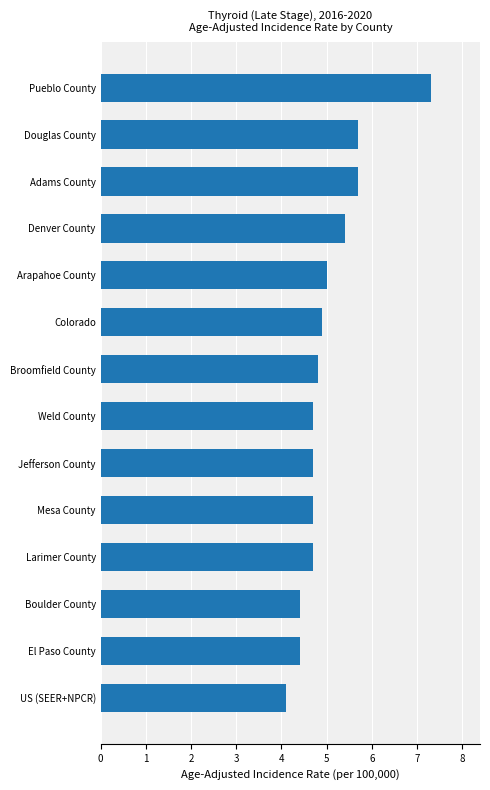

What is the difference between the second highest and second lowest values?

1.3